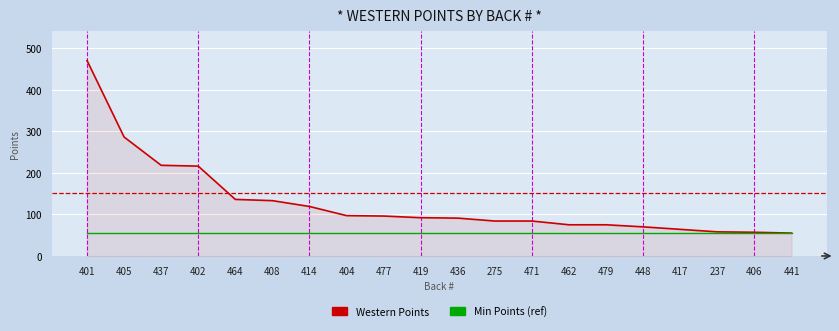

At 437, list the series in order from largest to smallest.

Western Points, Min Points (ref)